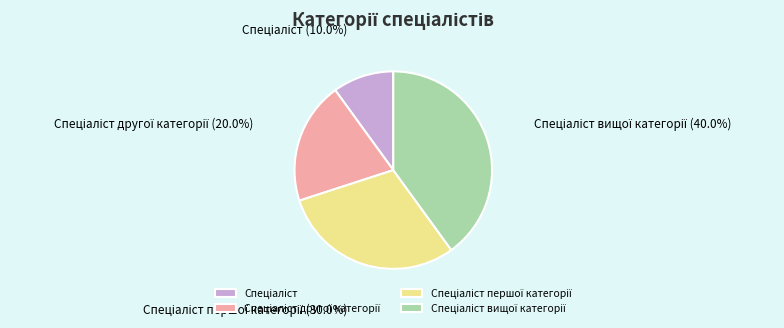

Does any single category account for the majority?

No